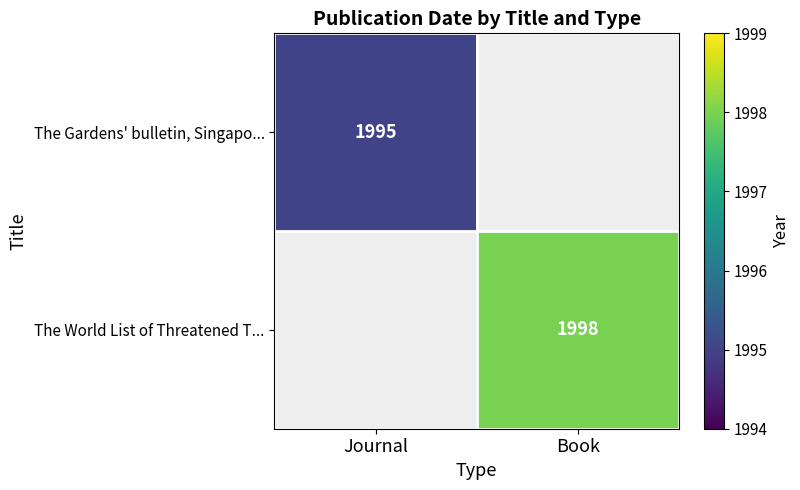

The The Gardens' bulletin, Singapo... series shows 1995 at Journal. True or false?

True